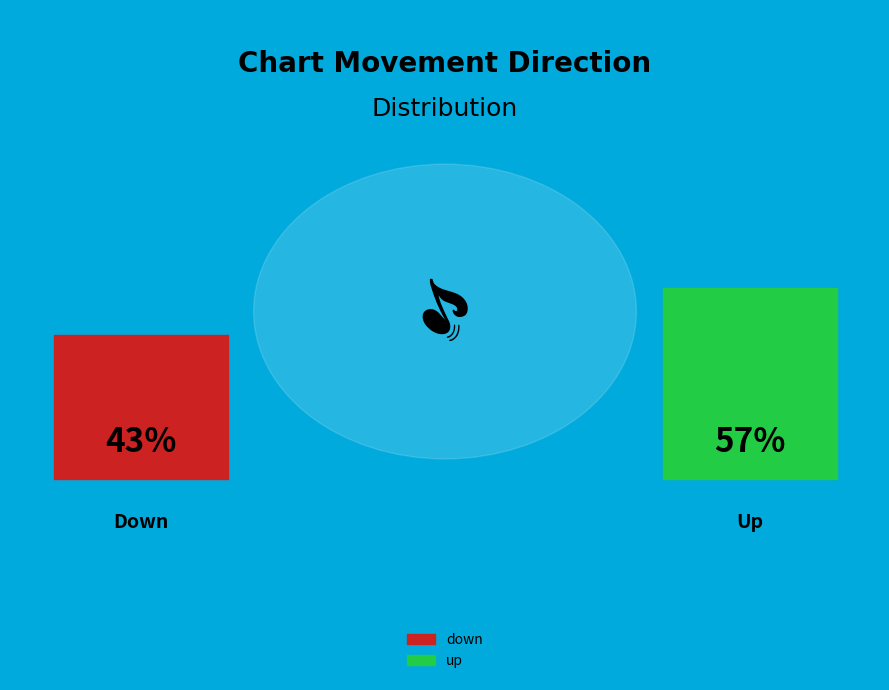

What is the smallest slice in the pie chart?

down